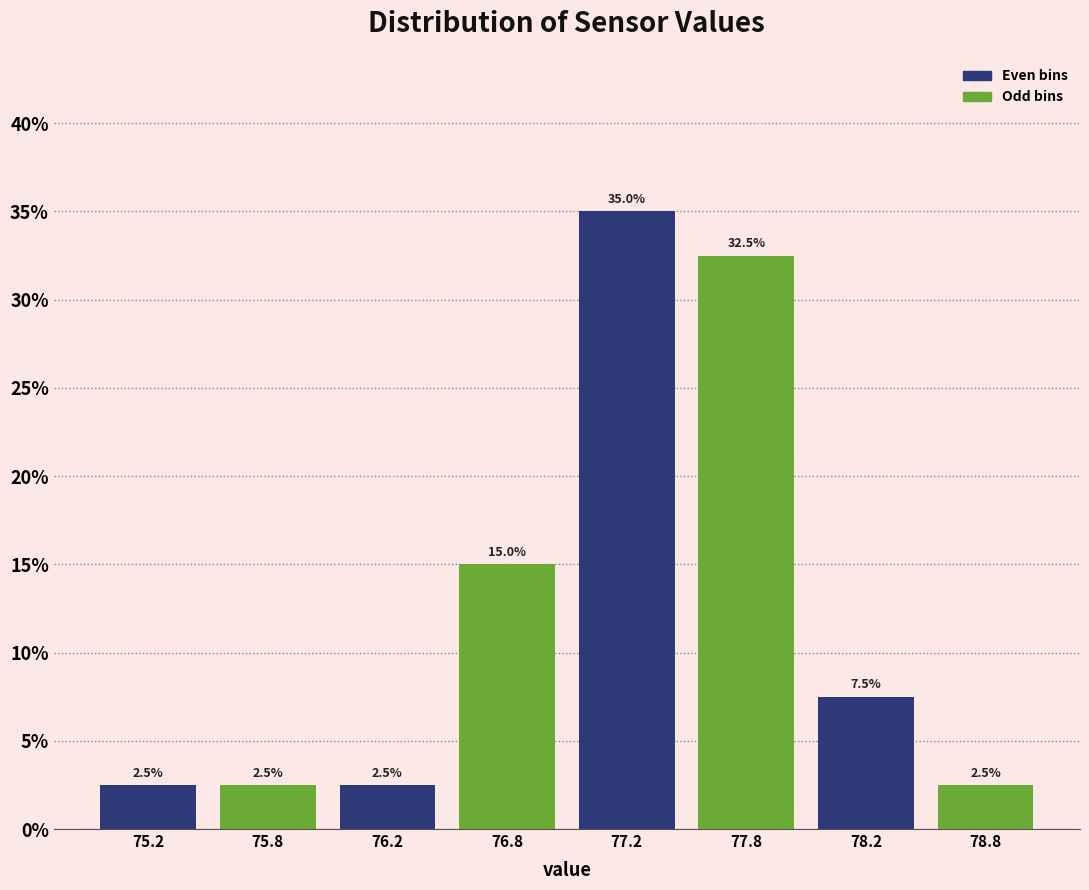

Reading right to left, list all the values displayed in this chart.

2.5	7.5	32.5	35.0	15.0	2.5	2.5	2.5